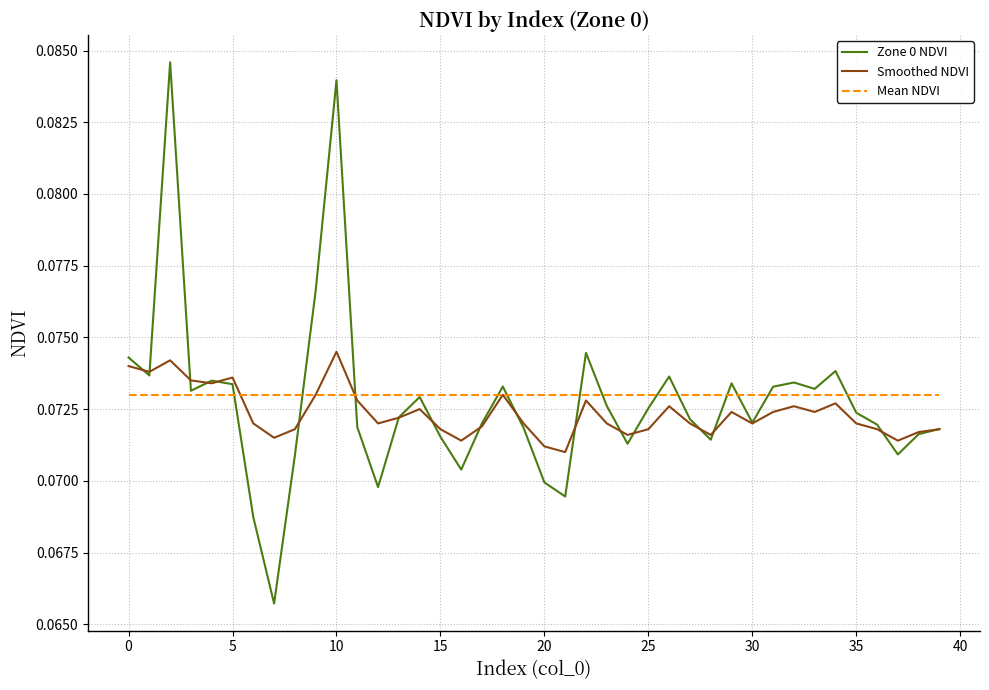

Which series has the widest spread of values?

Zone 0 NDVI